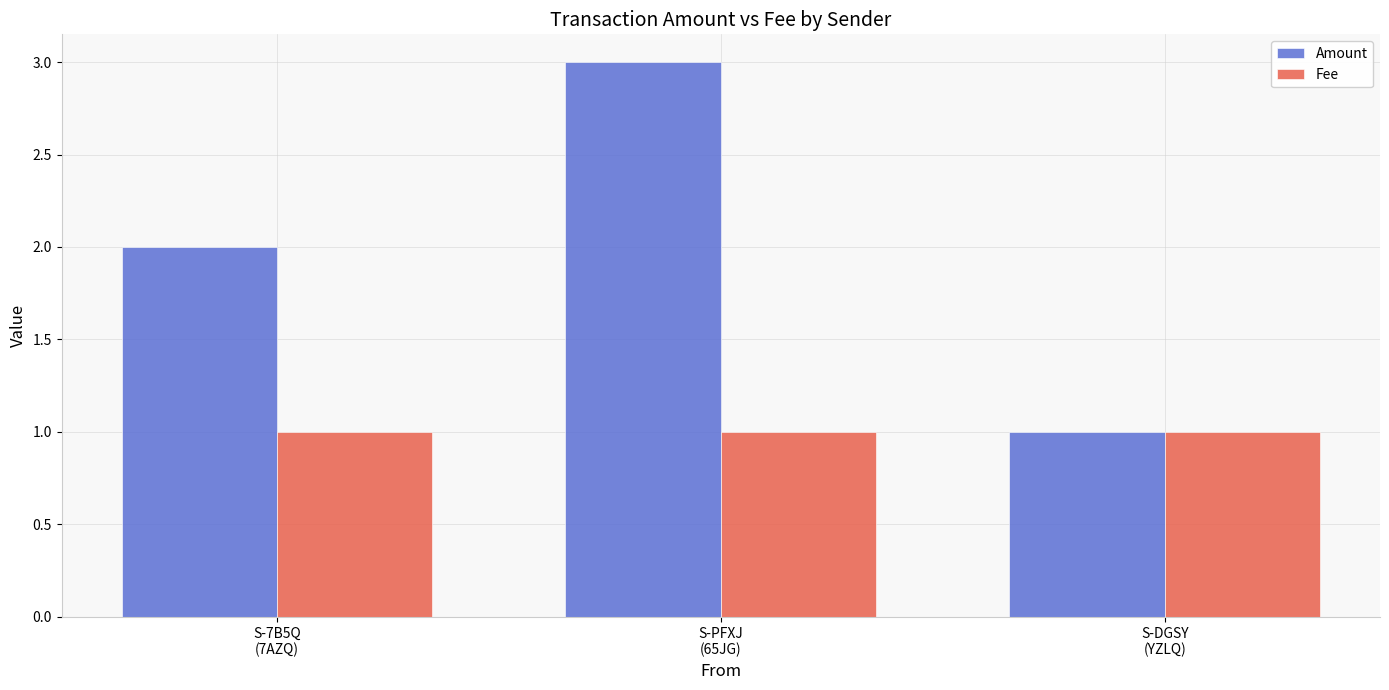

What is the lowest value of the Amount series?

1.0